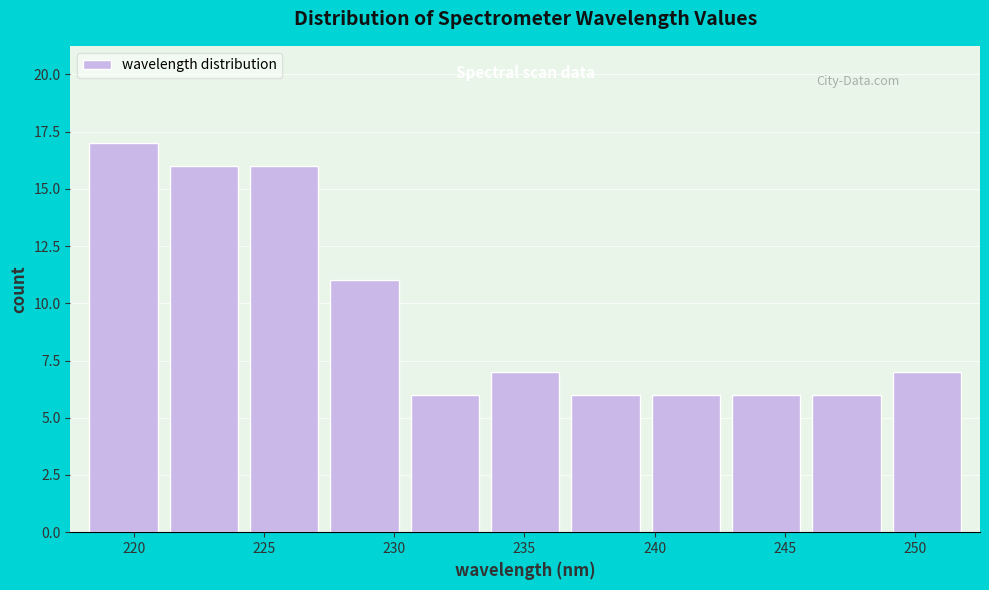

Reading left to right, list every bar in this chart as the range it spans on the x-axis followed by its height. Neither the bar edges nor the heights are printed on the chart, so give them approximately, as read against the axes.

218.0 to 221.0: 17
221.0 to 224.0: 16
224.0 to 227.5: 16
227.5 to 230.5: 11
230.5 to 233.5: 6
233.5 to 236.5: 7
236.5 to 239.5: 6
239.5 to 242.5: 6
242.5 to 246.0: 6
246.0 to 249.0: 6
249.0 to 252.0: 7